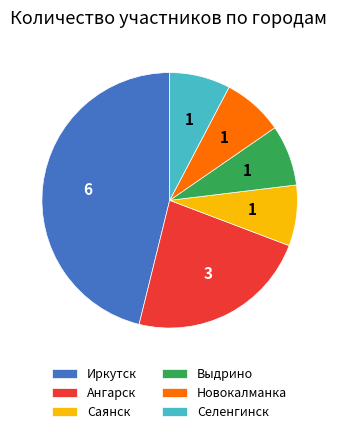

How many slices are in this pie chart?

6